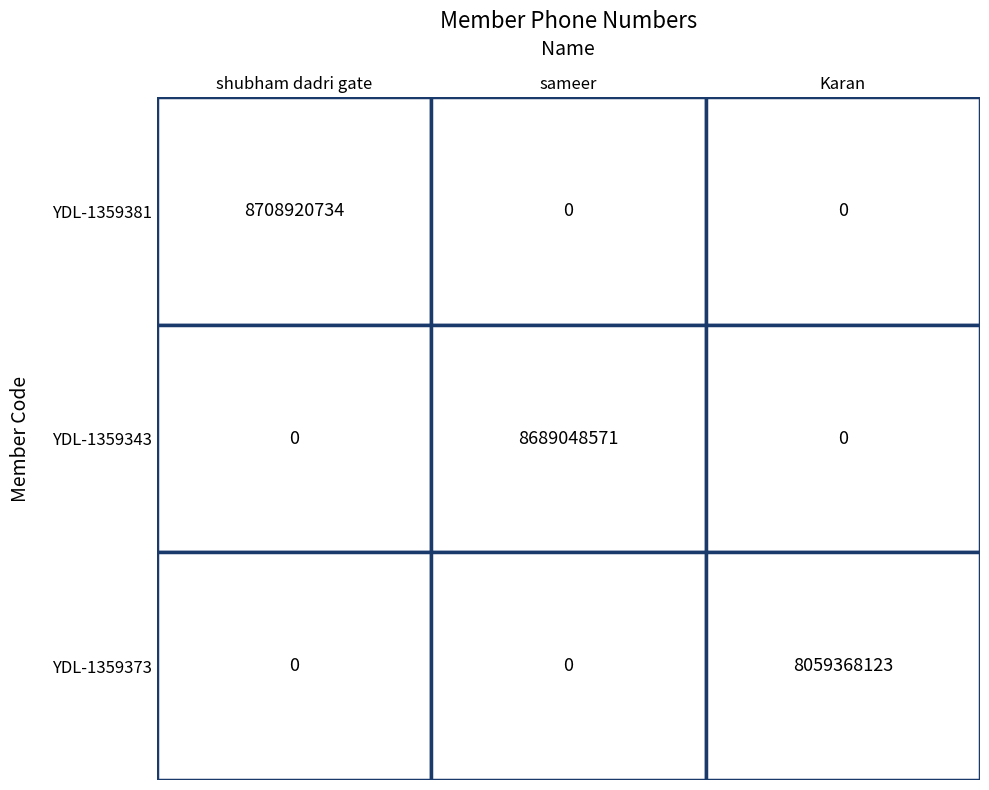

True or false: shubham dadri gate has a value of 0 at 2.

True